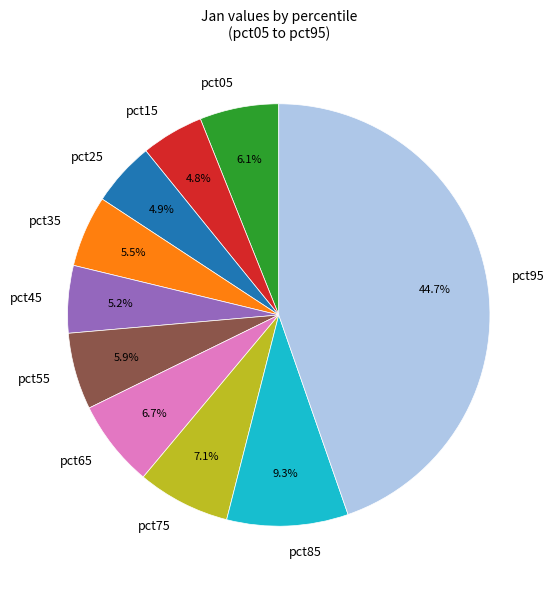

What percentage is NOT represented by pct35?

94.5%